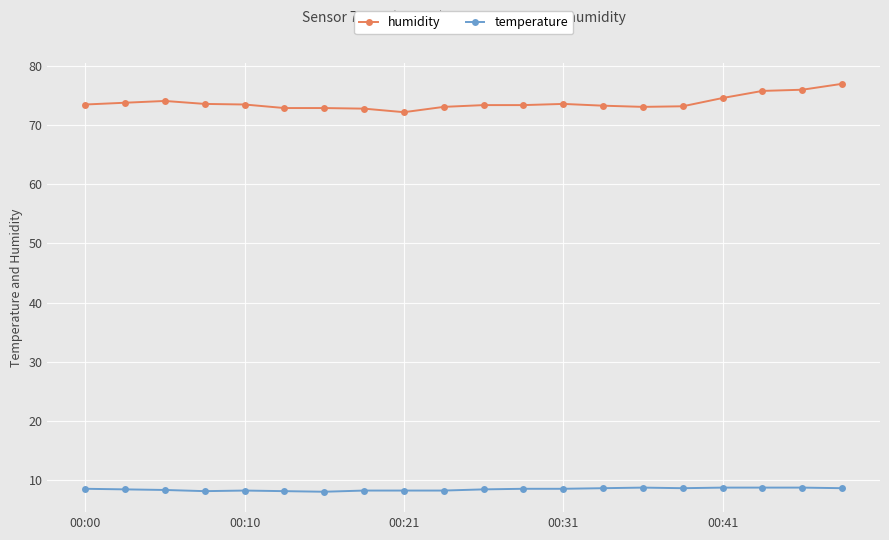

Is this an area chart (filled region under the line)?

No